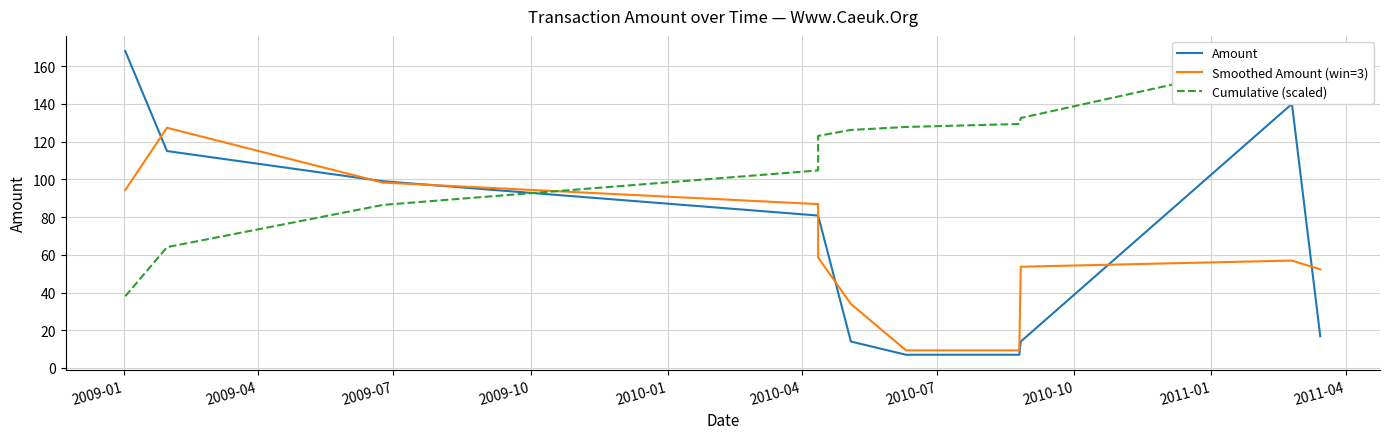

Which series ends up on top after the final intersection of Smoothed Amount (win=3) and Cumulative (scaled)?

Cumulative (scaled)